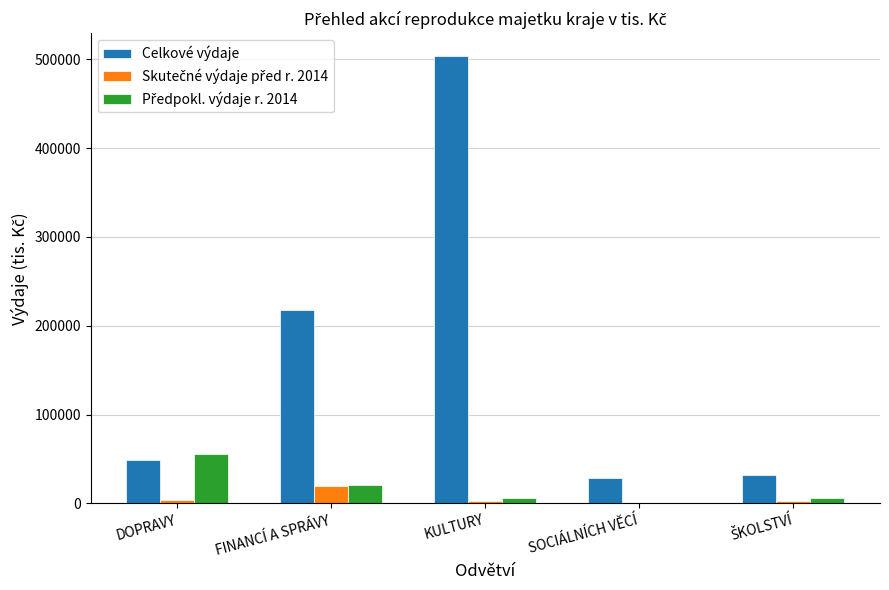

How many series are shown in this chart?

3